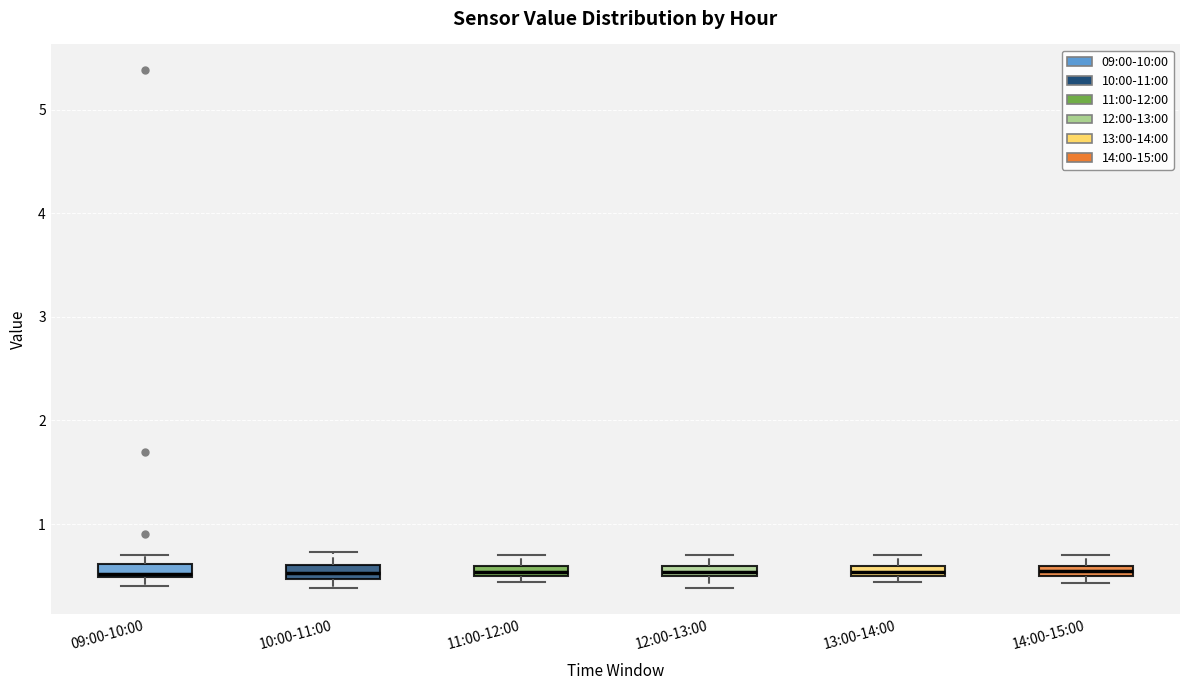

Where is the lower edge of the box for 10:00-11:00 on the y-axis? The values are not printed on the chart, so give them approximately, as read against the axis.

0.5